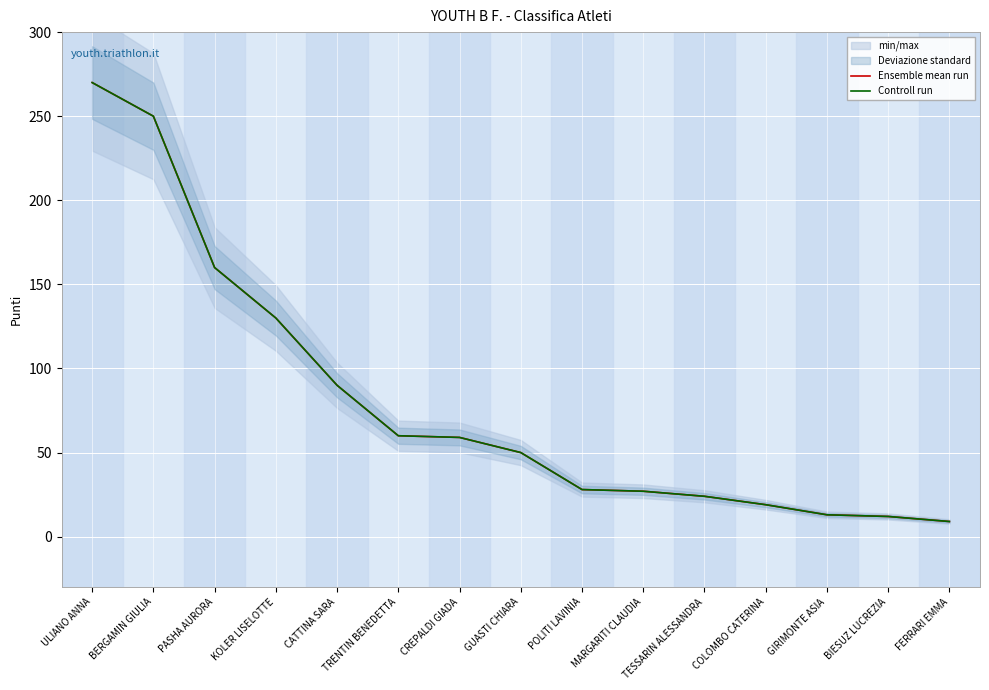

What is the sum of the Controll run values at PASHA AURORA and BIESUZ LUCREZIA?

172